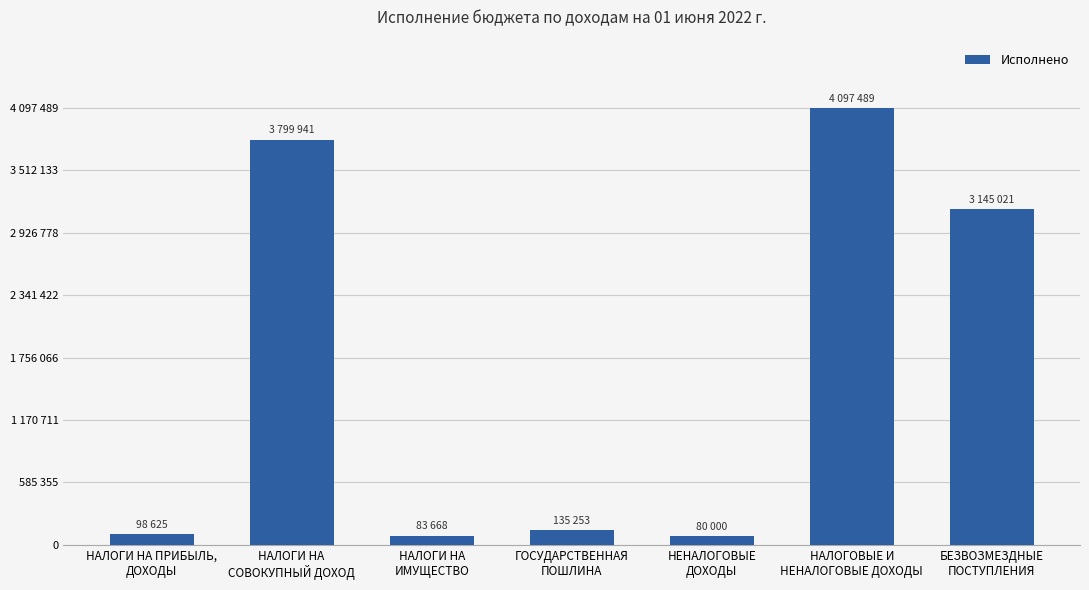

How many values are below 135253?

3